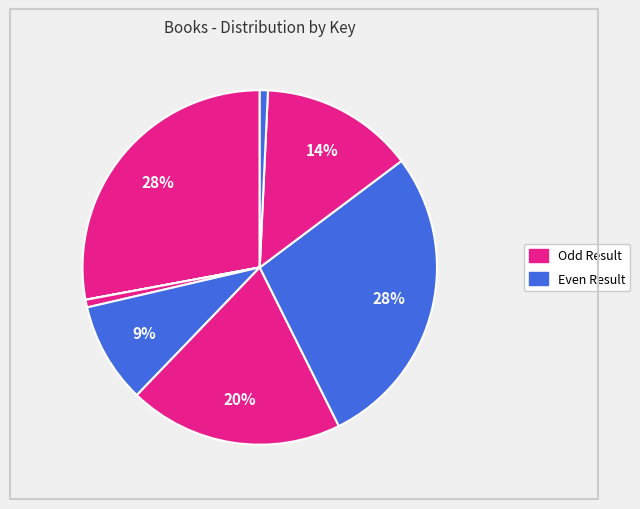

How many segments does this pie chart have?

8